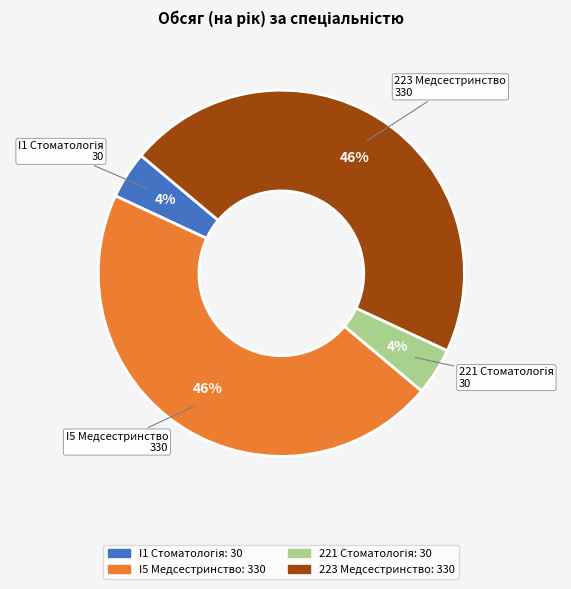

True or false: 223 Медсестринство accounts for 46% of the total.

True